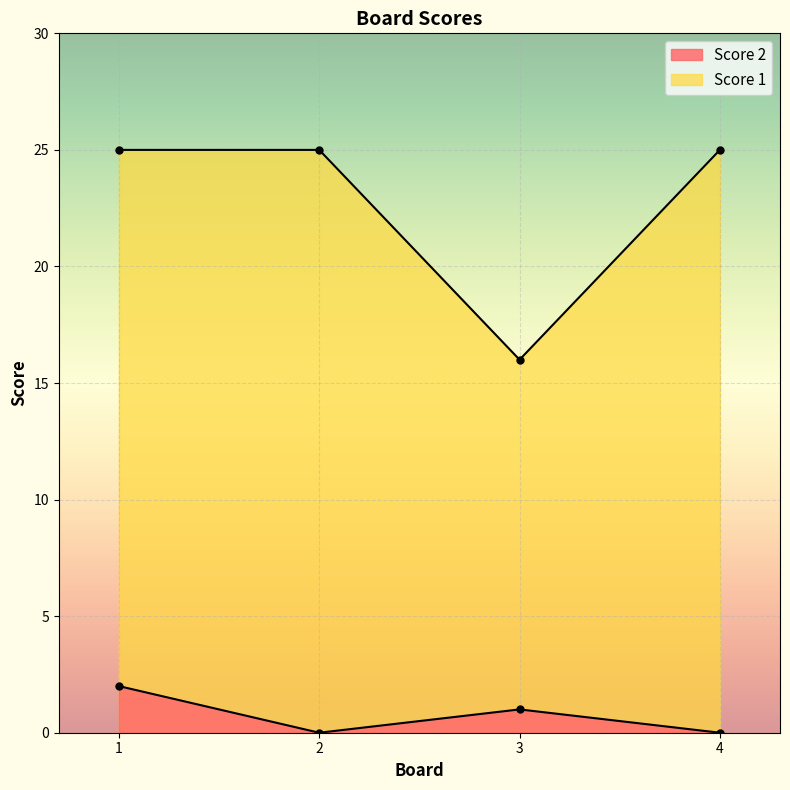

What is the sum of all Score 2 values?

3